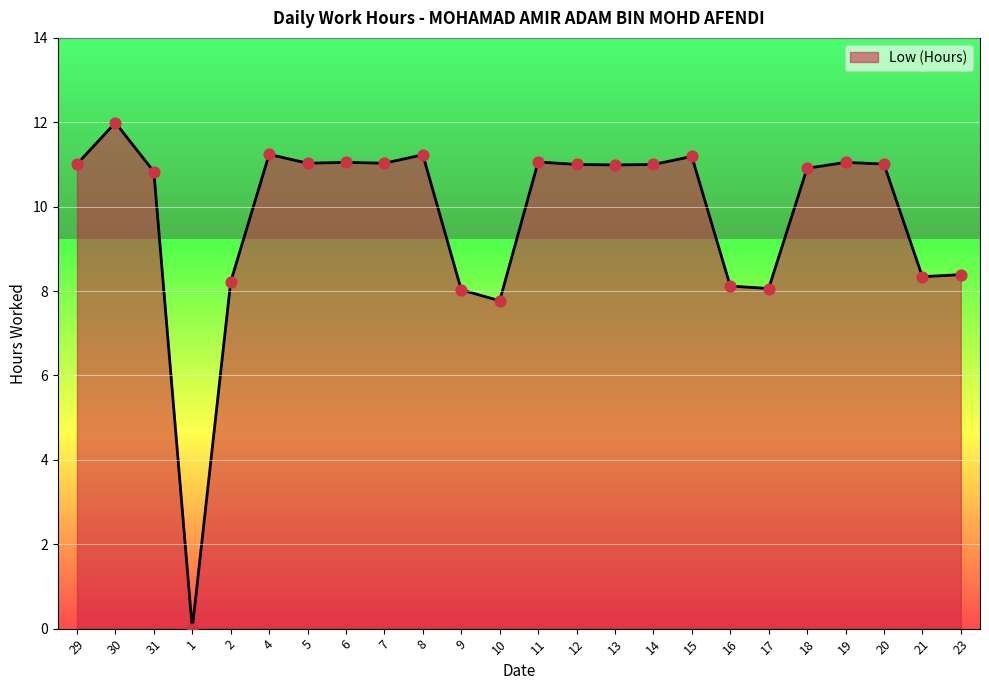

What is the ratio of the value at 14 to the value at 5?

1.0